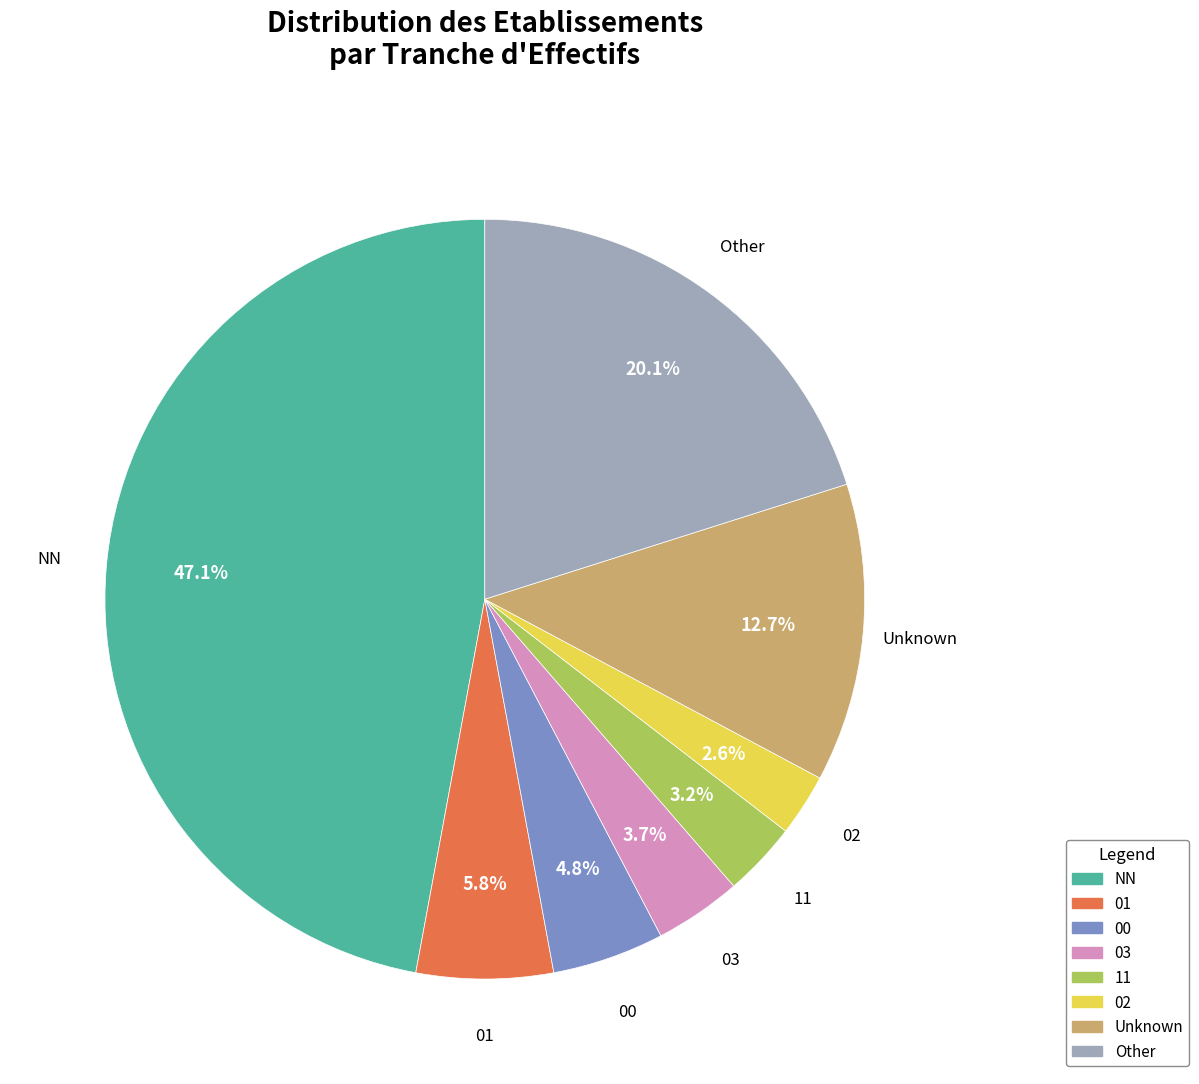

To the nearest percent, what is the difference between the largest and smallest slice percentages?

44%